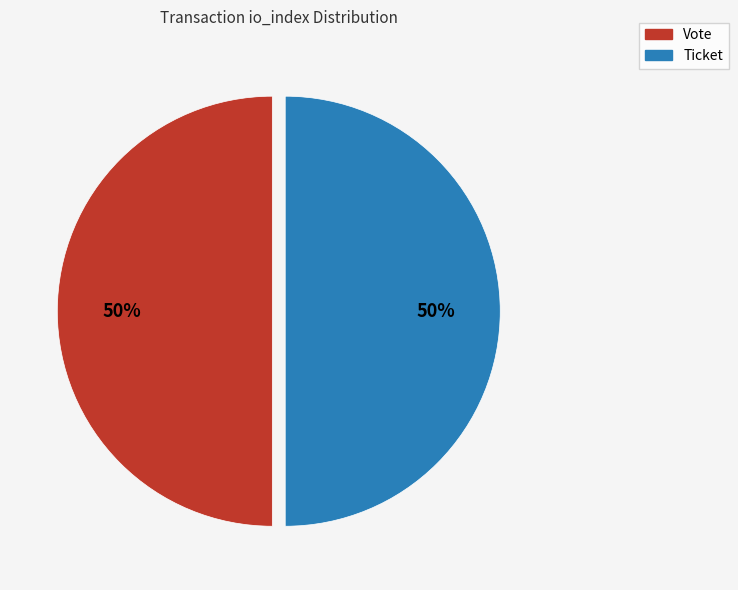

To the nearest percent, what is the average slice percentage?

50%